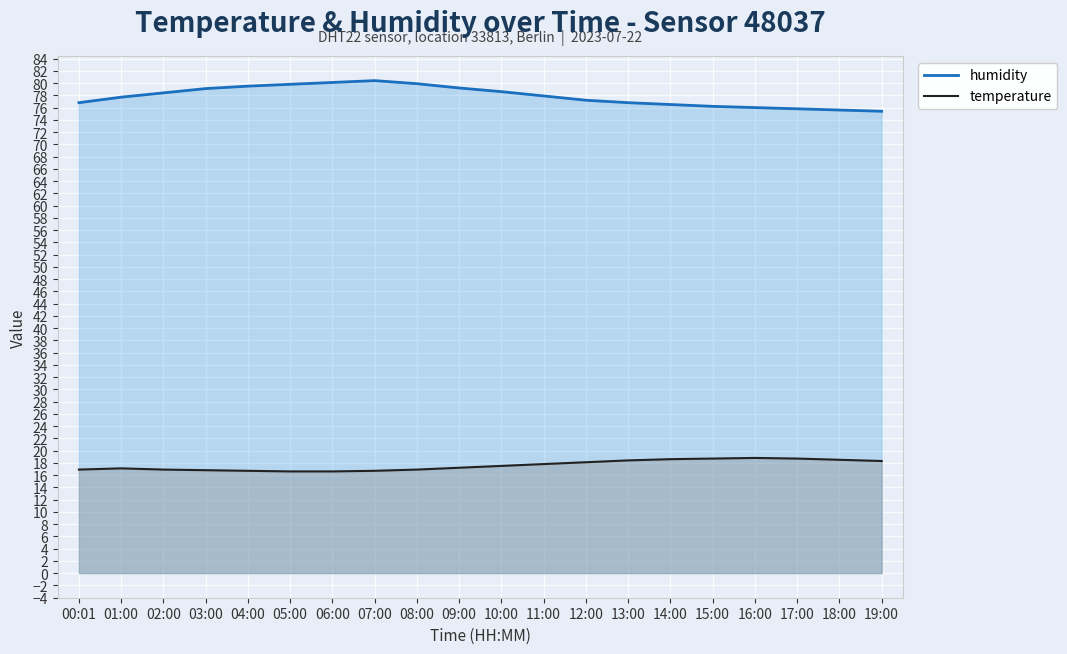

Is it true that temperature equals 11.0 at 01:00?

False